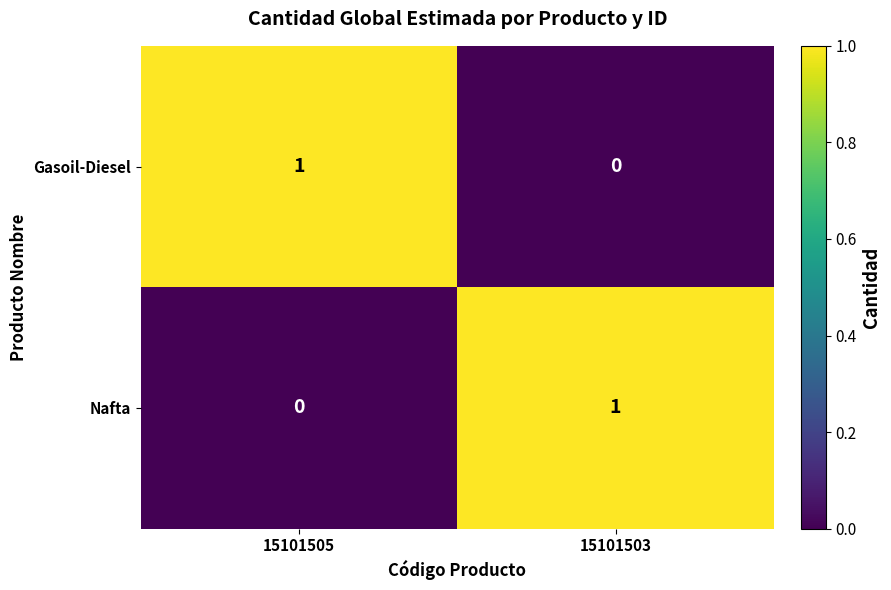

At how many categories does at least one series exceed 0?

2